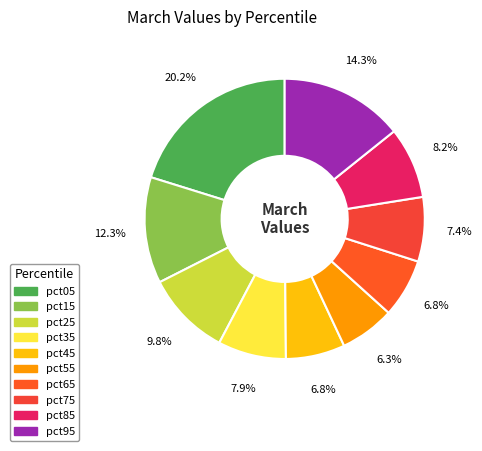

To the nearest percent, what is the combined percentage of pct15 and pct65?

19%